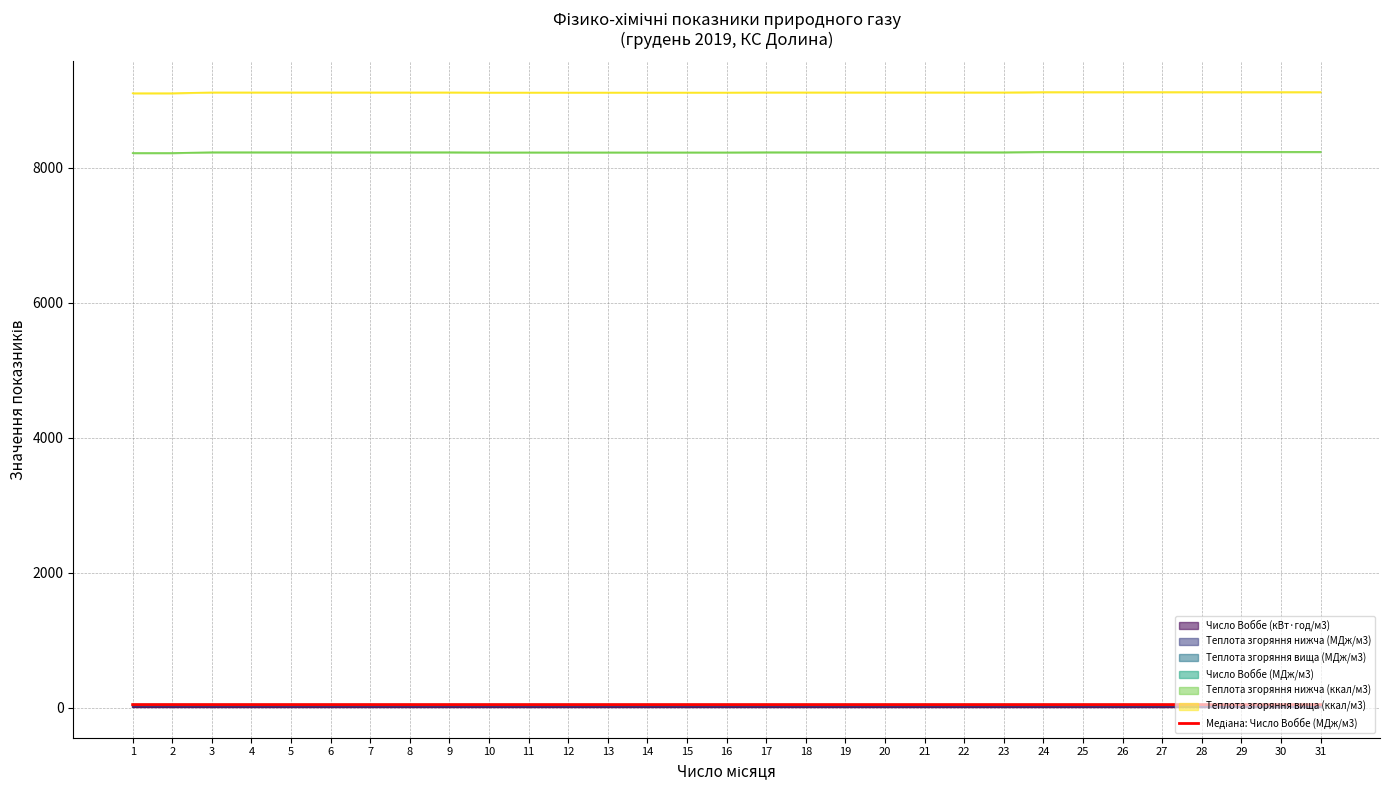

At which label is the value closest to 49?

24